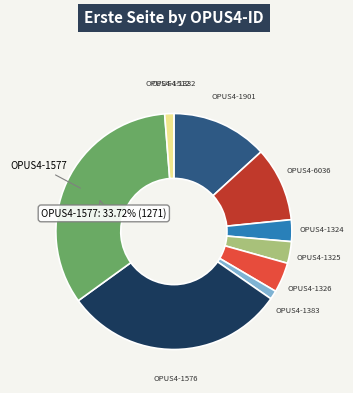

Is there a majority slice in this chart?

No